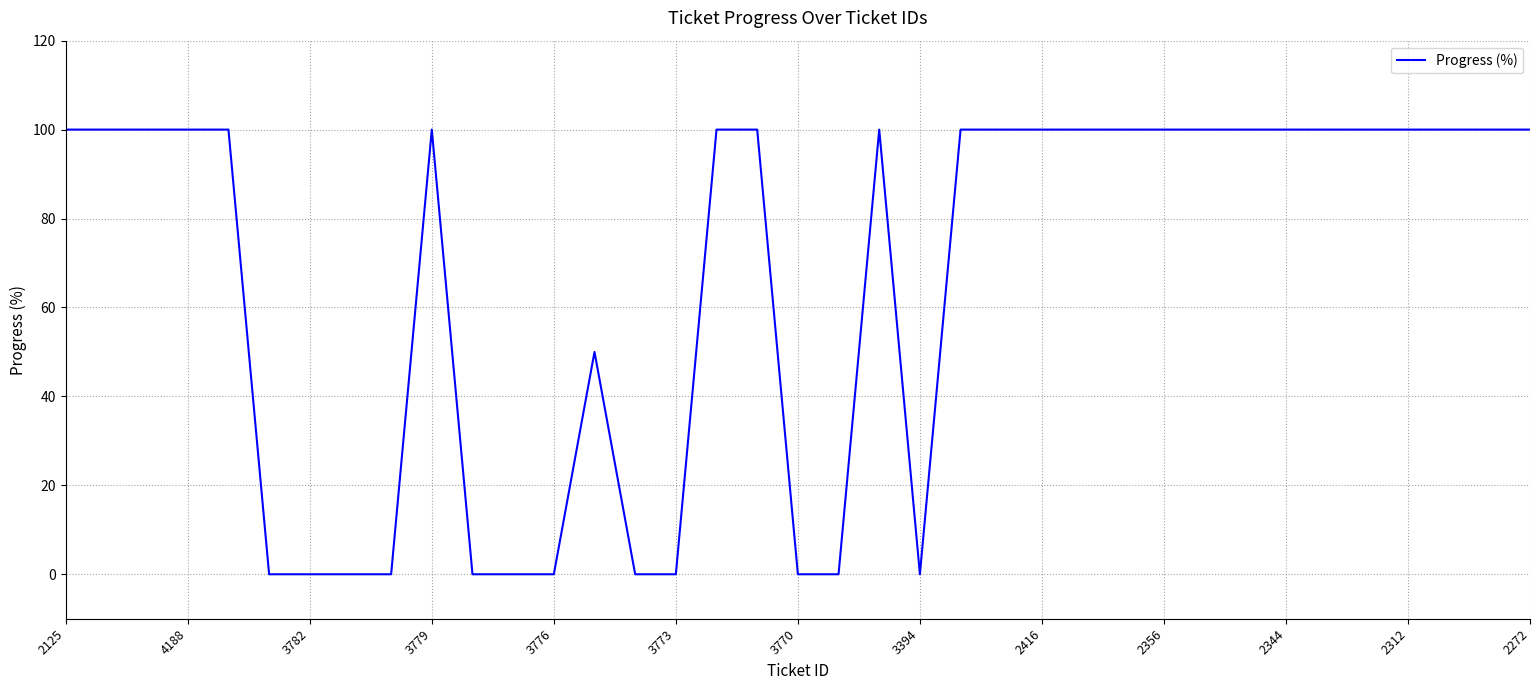

What is the difference between the maximum and minimum values?

100